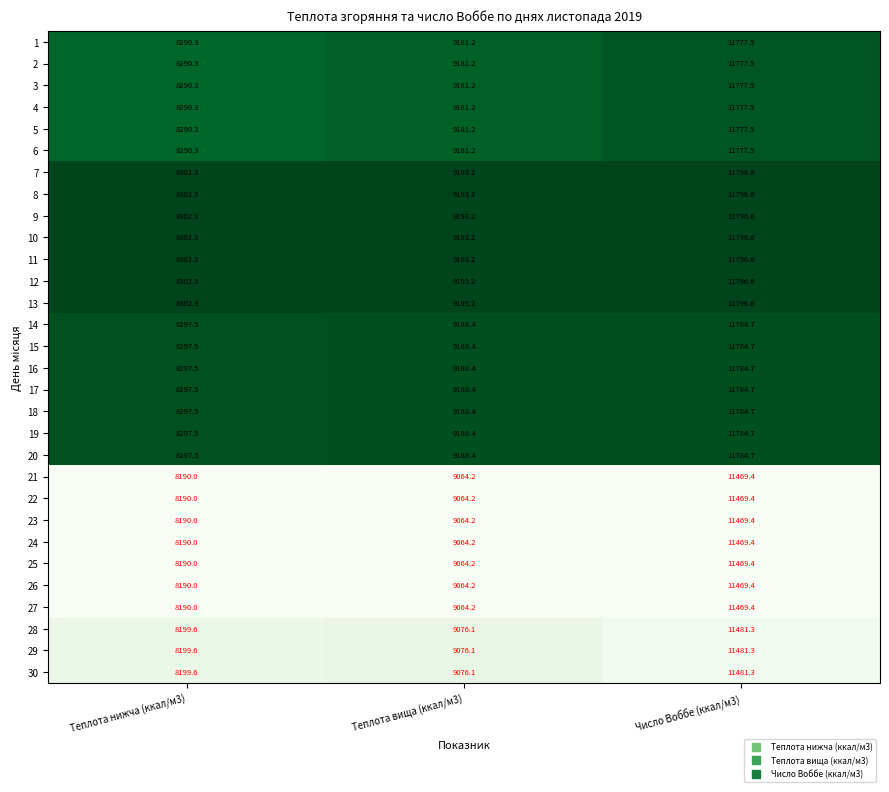

At which label is 23 closest to 9829?

Теплота вища (ккал/м3)